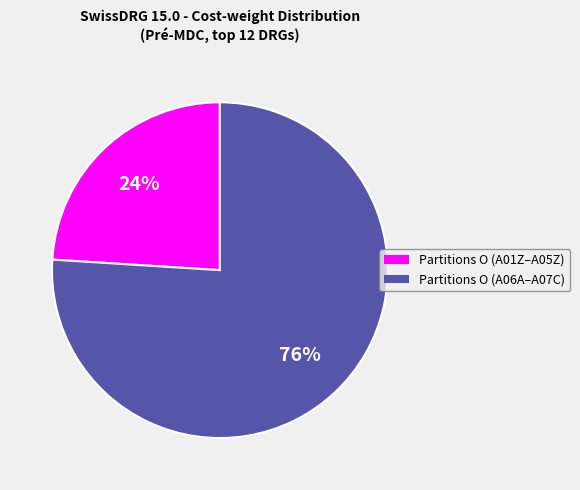

Does any single category account for the majority?

Yes